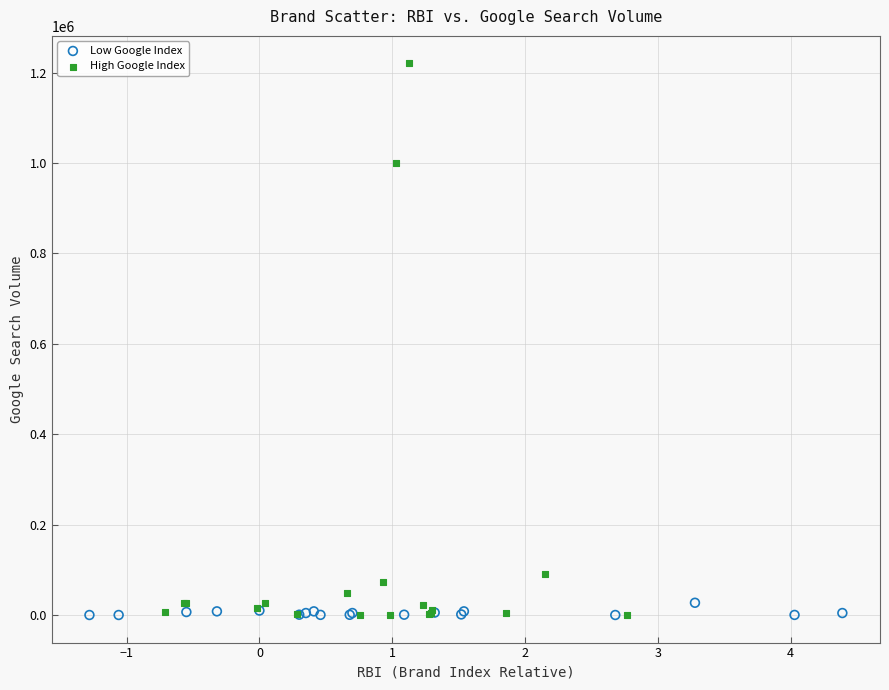

Which series has the widest spread of Y values?

High Google Index